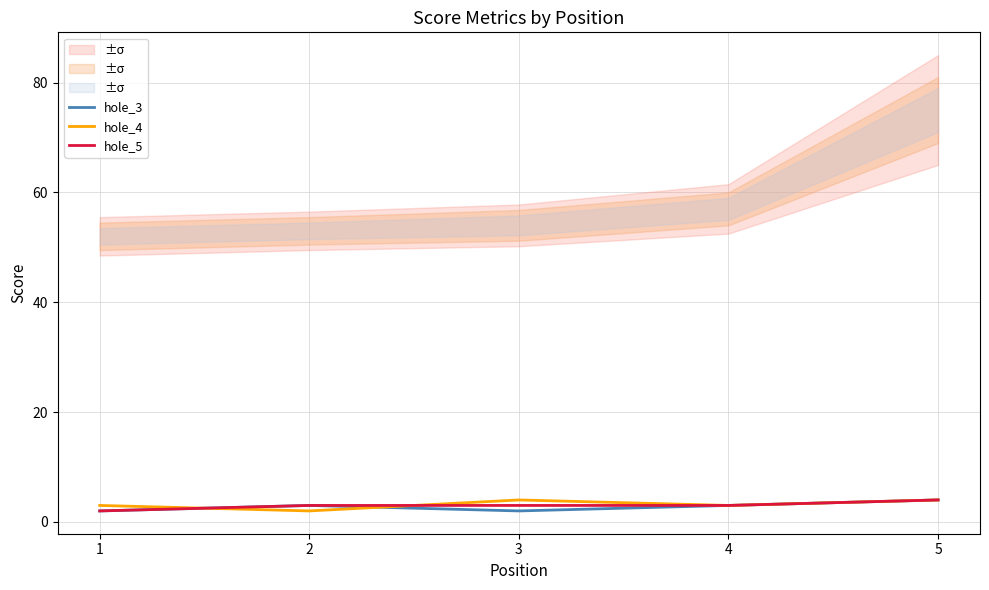

Which category has the highest value across all series?

5